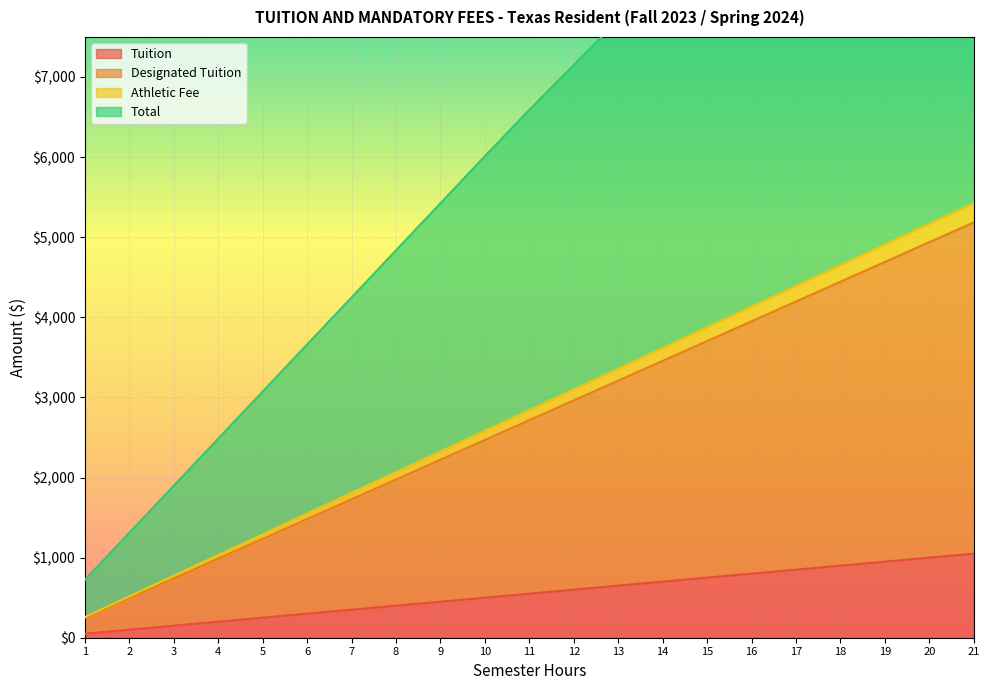

List the labels in order of Total value, smallest first.

1, 2, 3, 4, 5, 6, 7, 8, 9, 10, 11, 12, 13, 14, 15, 16, 17, 18, 19, 20, 21